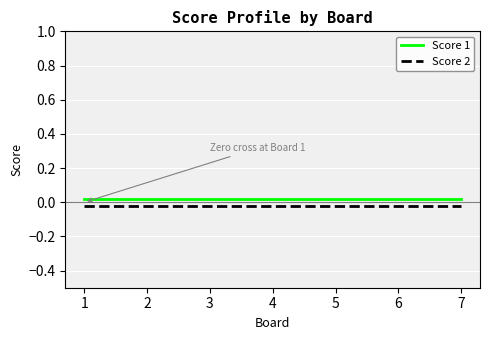

Reading left to right, list all the values displayed in this chart.

Score 1: 1=0.0	2=0.0	3=0.0	4=0.0	5=0.0	6=0.0	7=0.0
Score 2: 1=-0.0	2=-0.0	3=-0.0	4=-0.0	5=-0.0	6=-0.0	7=-0.0